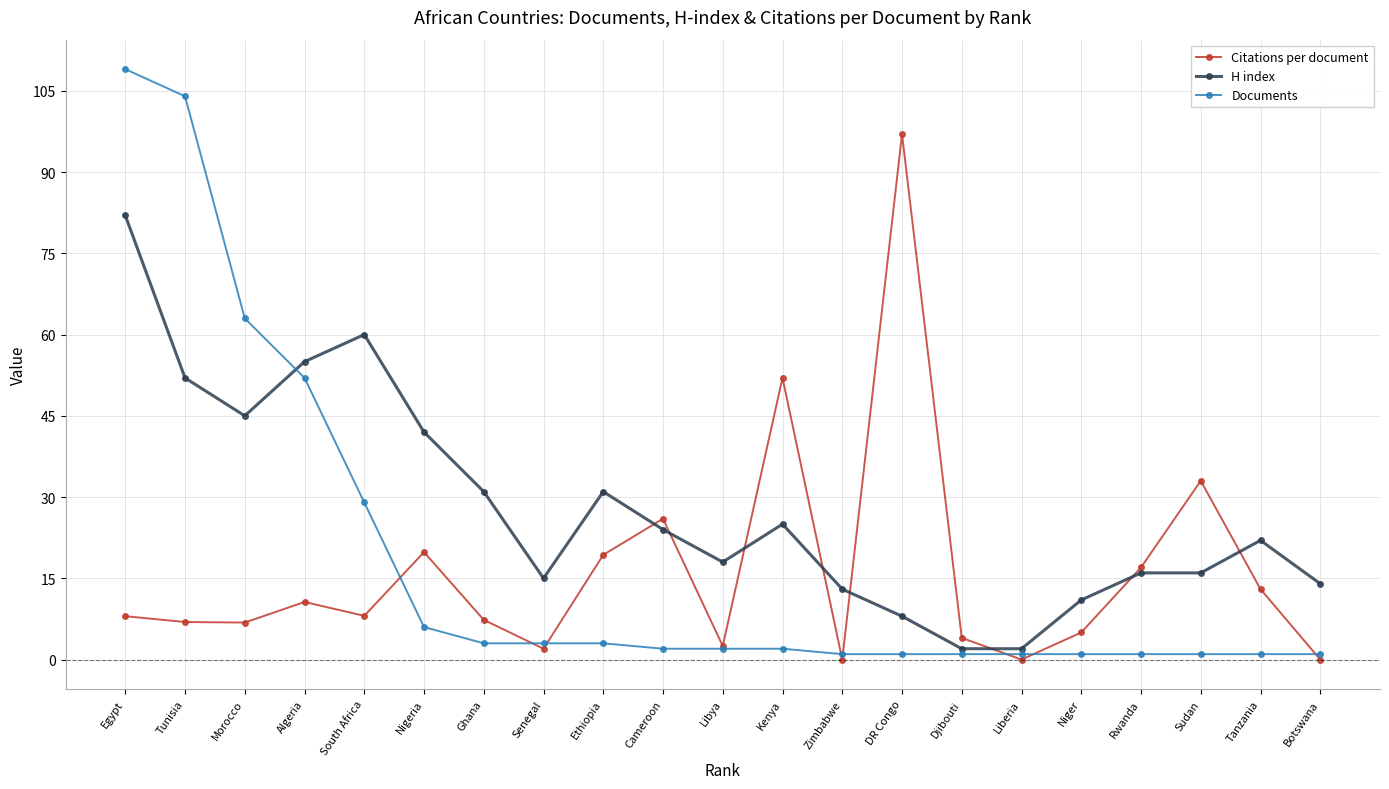

Which category has the highest value across all series?

Egypt